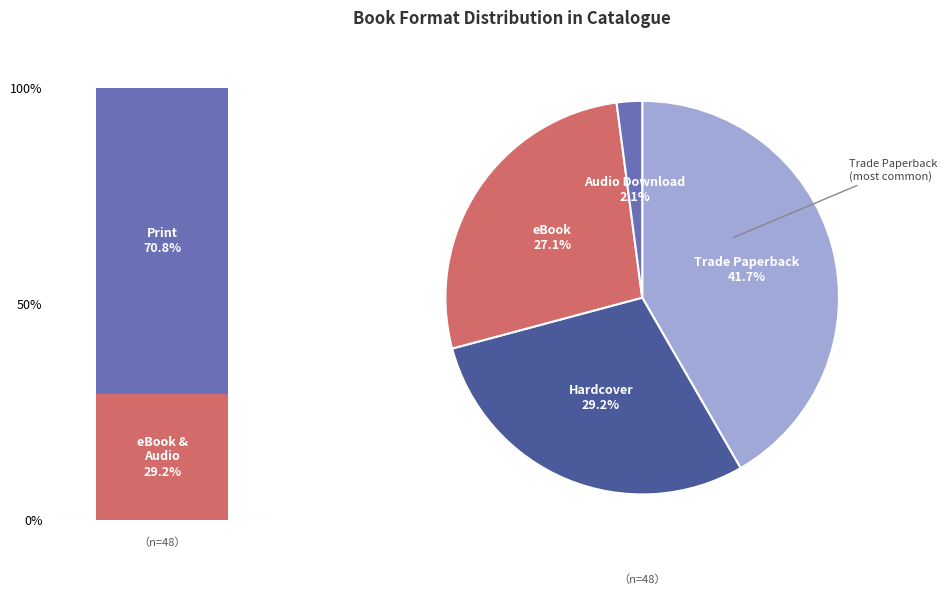

To the nearest percent, what percentage of the pie is Trade Paperback?

42%